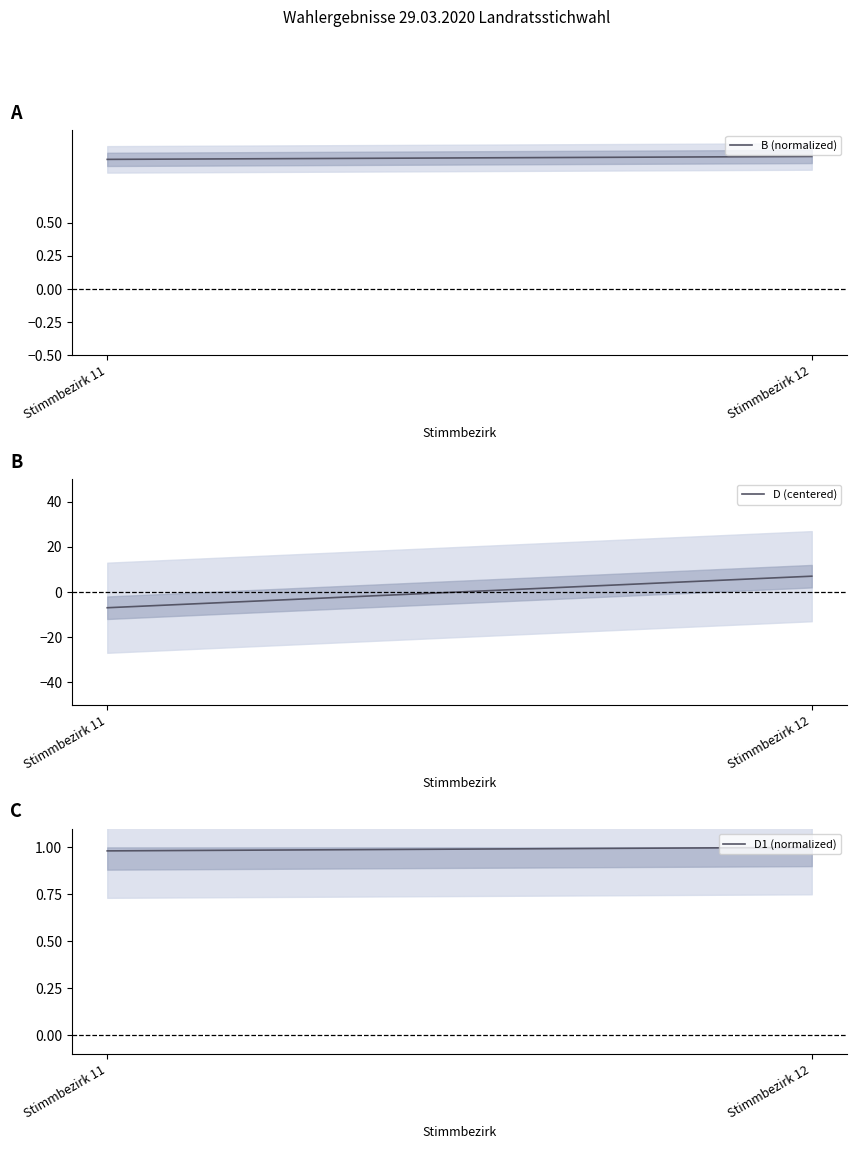

Is this an area chart (filled region under the line)?

No